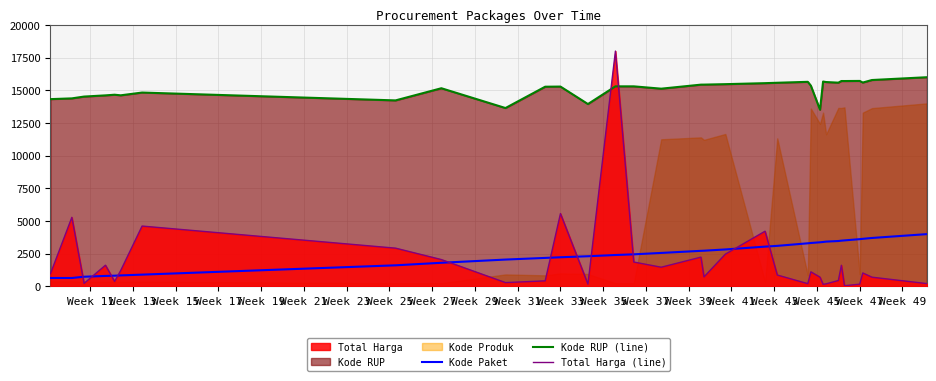

Where is Total Harga (line) nearest to the value 9028?

Week 33